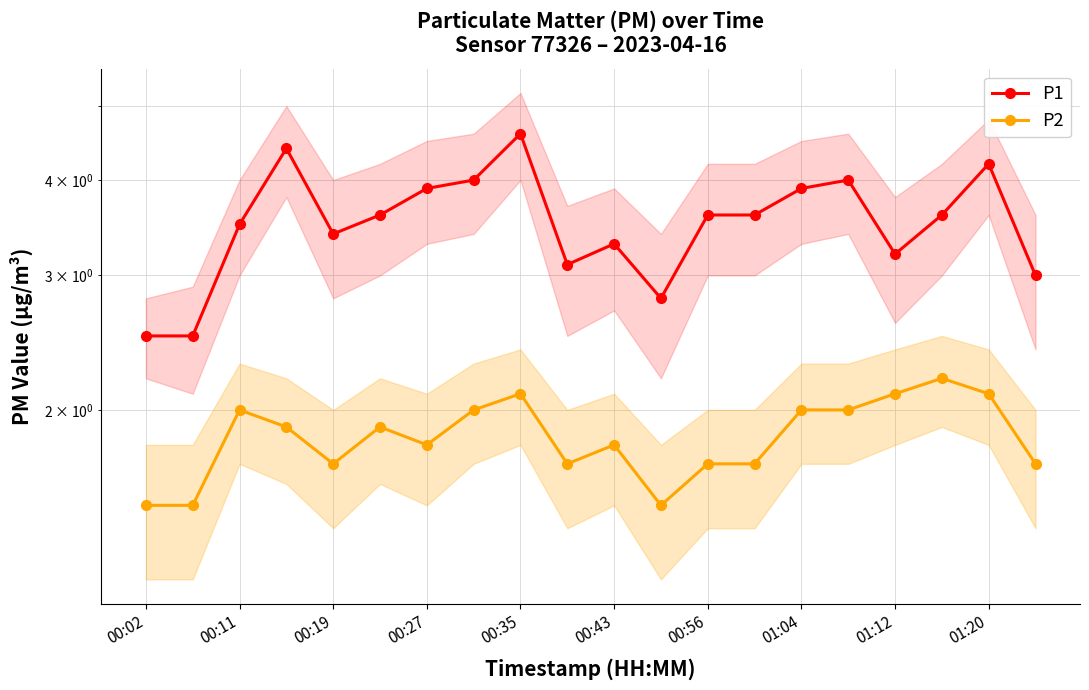

Which series has the widest spread of values?

P1